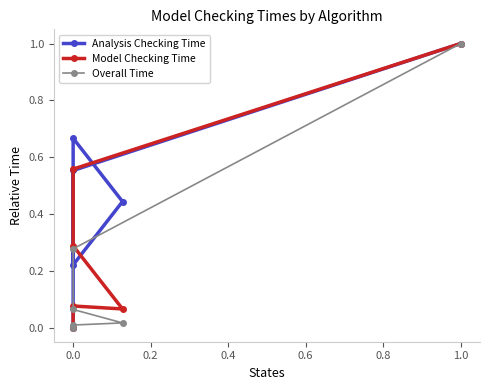

Between 0.0 and 1.0, which is larger?

1.0